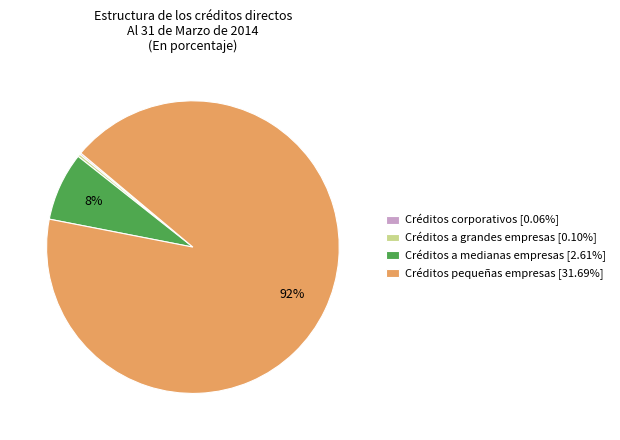

To the nearest percent, what is the difference between the Créditos pequeñas empresas and Créditos a grandes empresas slice percentages?

92%